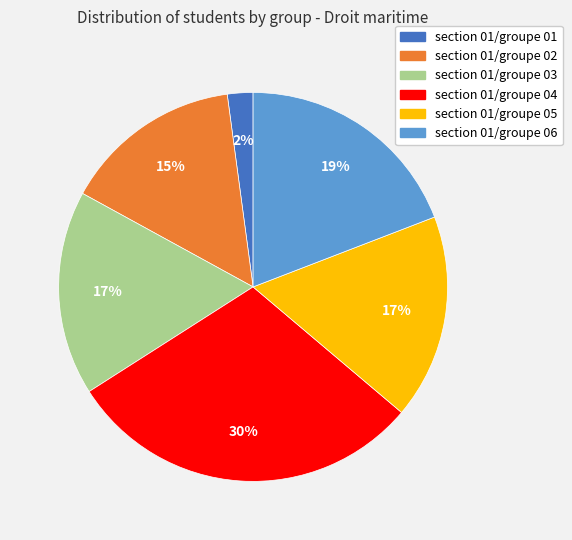

Between section 01/groupe 06 and section 01/groupe 01, which is larger?

section 01/groupe 06